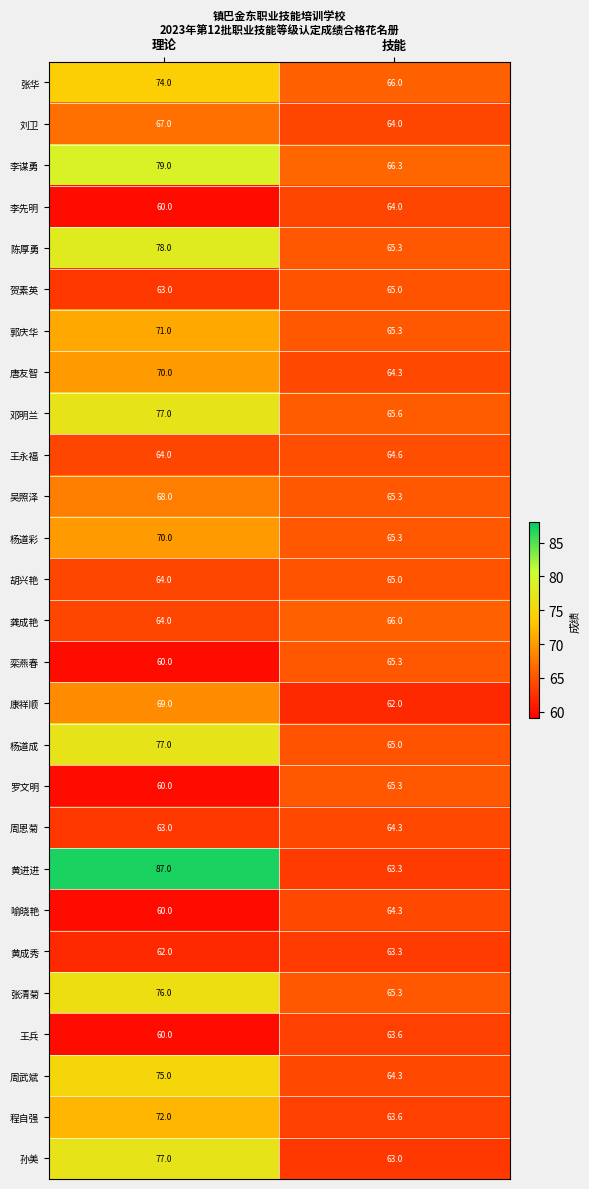

What is the difference between the maximum and minimum values in the 王永福 series?

0.6